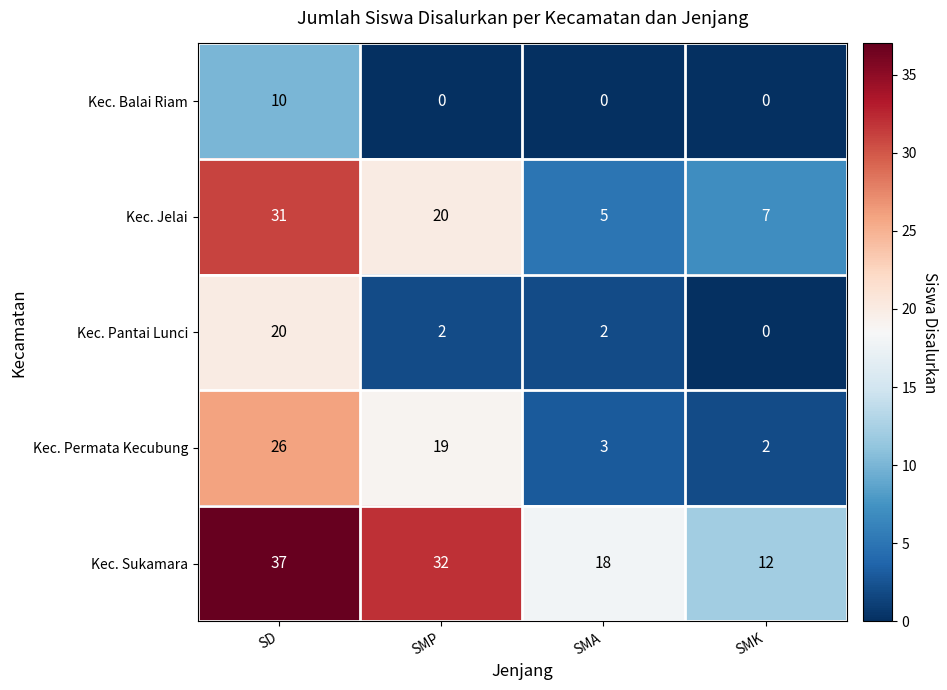

What is the difference between the maximum and minimum values in the Kec. Balai Riam series?

10